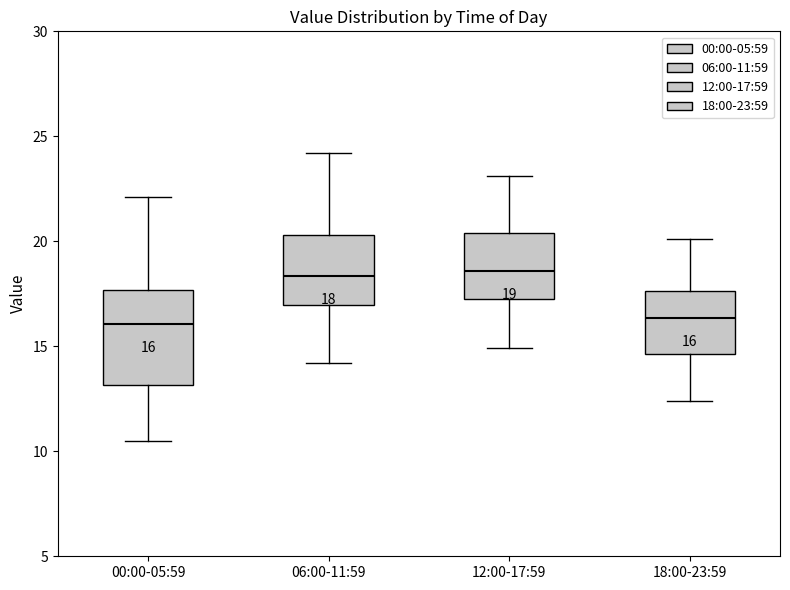

Which box is the tallest, from its lower edge to its upper edge?

00:00-05:59